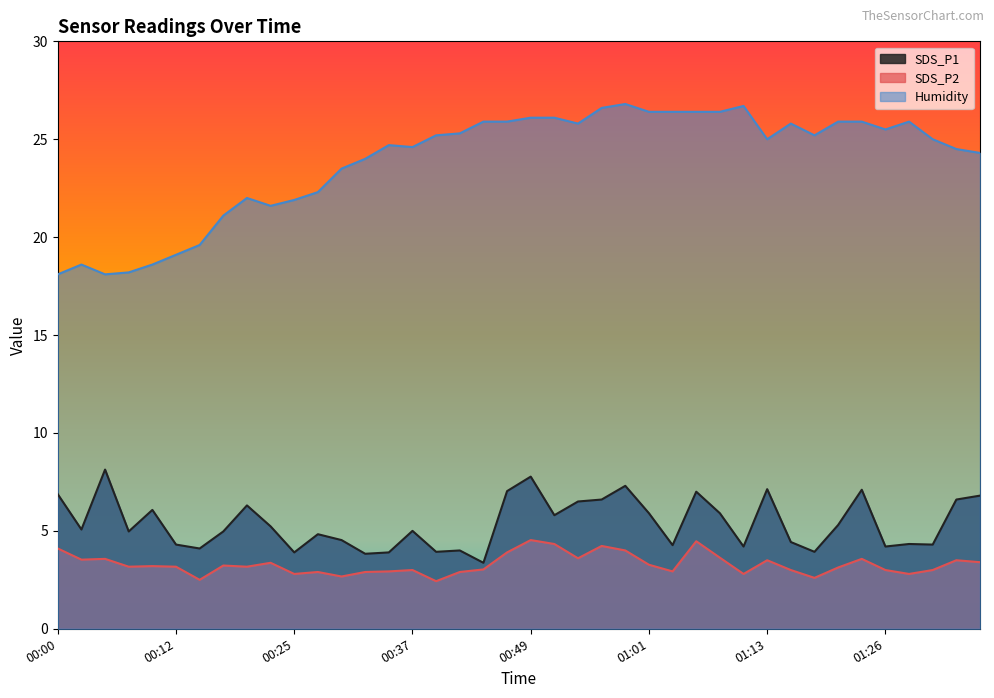

True or false: SDS_P2 has a value of 1.6 at 01:28.

False